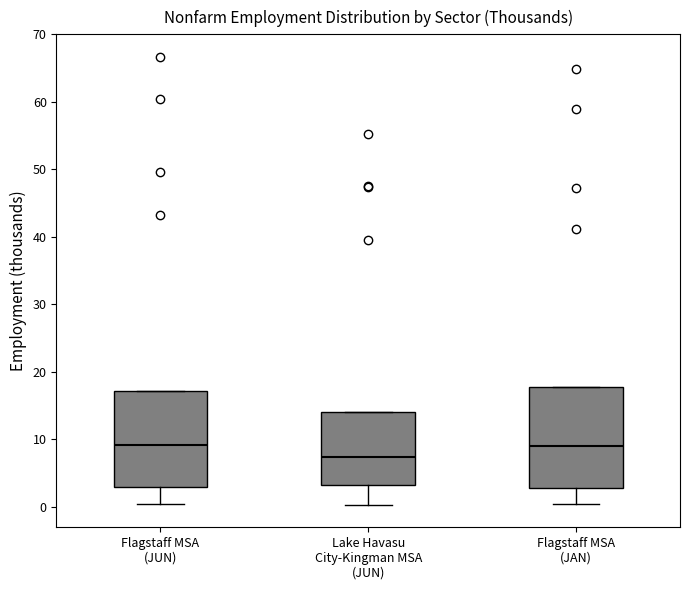

Reading left to right, read every box against the y-axis: the position of its median line, the range the box covers, and the ends of its whiskers. The values are not printed on the chart, so give them approximately, as read against the axis.

Flagstaff MSA (JUN): median 9, box 3 to 17, whiskers 0 to 17
Lake Havasu City-Kingman MSA (JUN): median 7, box 3 to 14, whiskers 0 to 14
Flagstaff MSA (JAN): median 9, box 3 to 18, whiskers 0 to 18